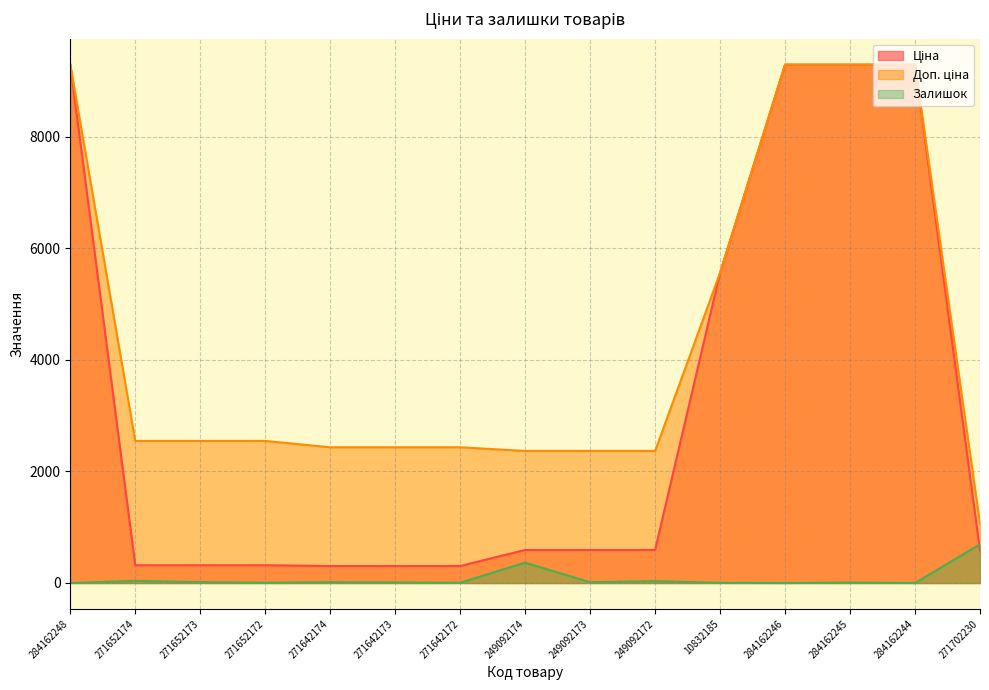

At how many categories does at least one series exceed 706?

15